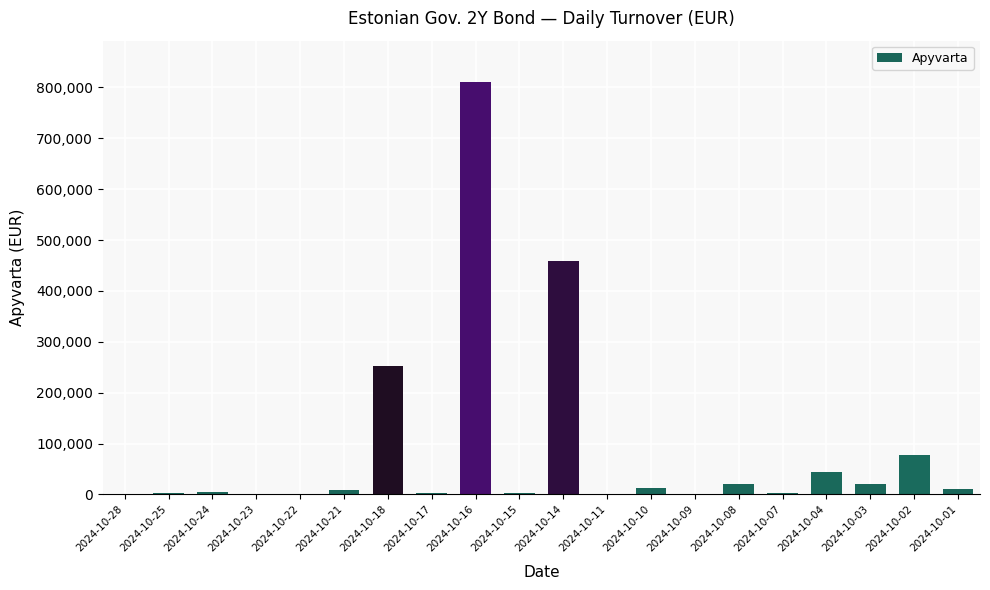

Which has a higher value, 2024-10-10 or 2024-10-14?

2024-10-14